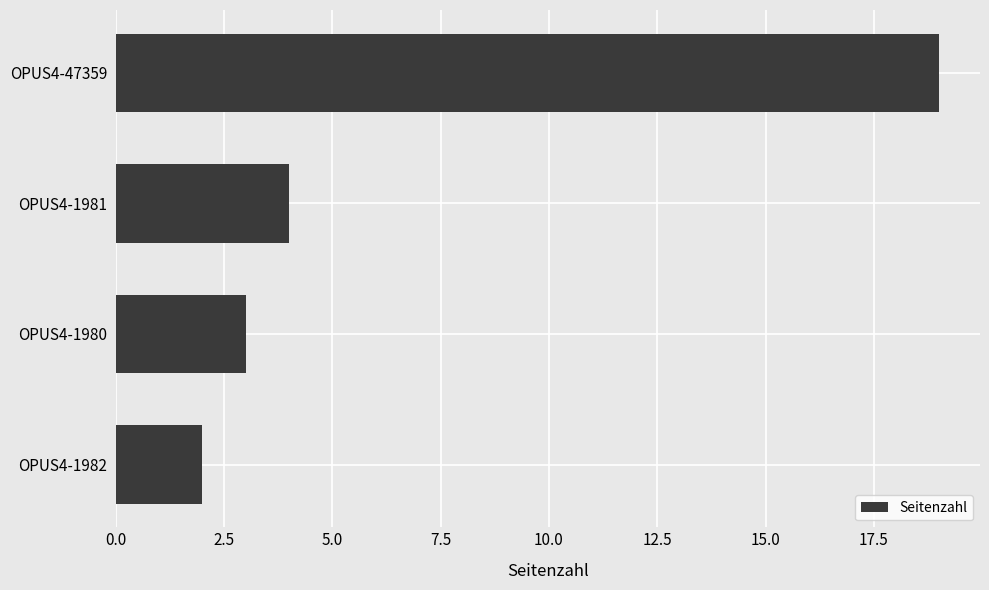

What is the difference between the maximum and minimum values?

17